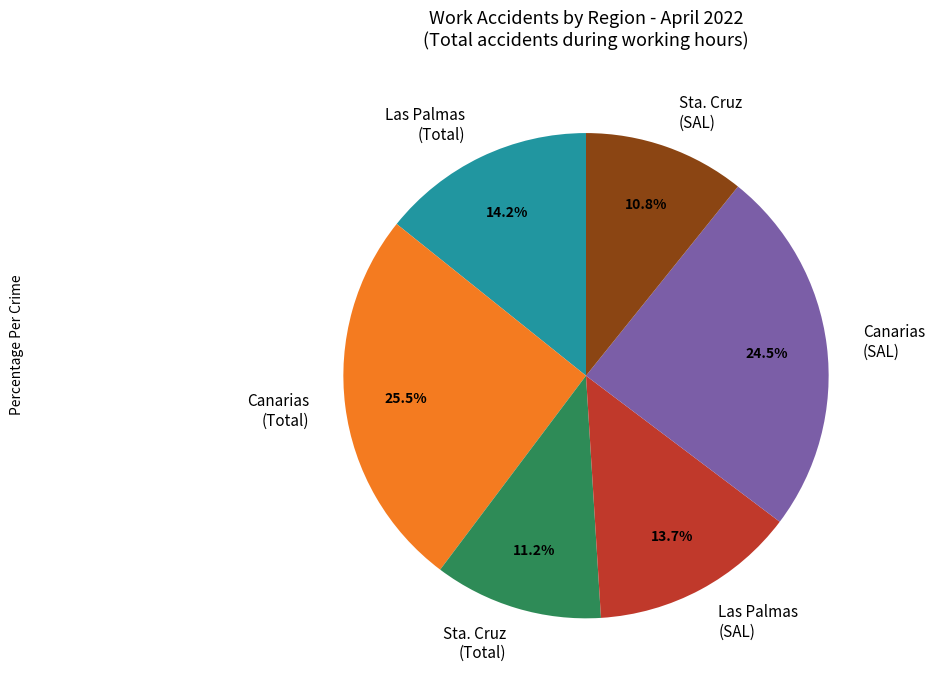

What percentage is NOT represented by Las Palmas (SAL)?

86.3%